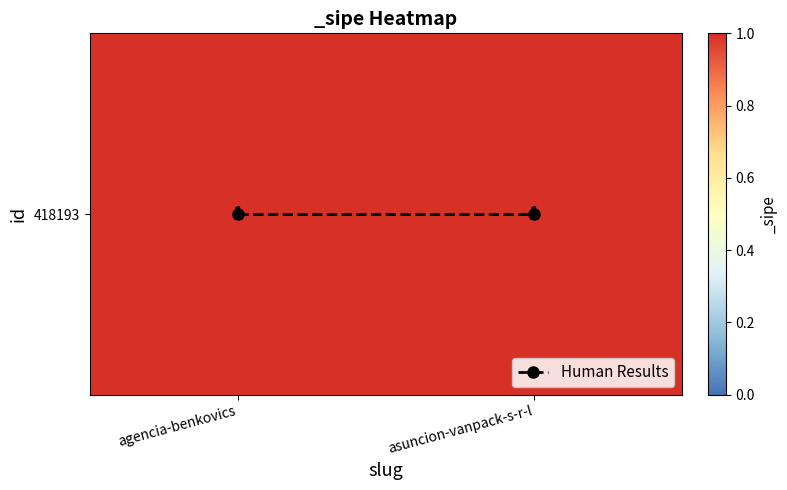

Which has a higher value, asuncion-vanpack-s-r-l or agencia-benkovics?

asuncion-vanpack-s-r-l